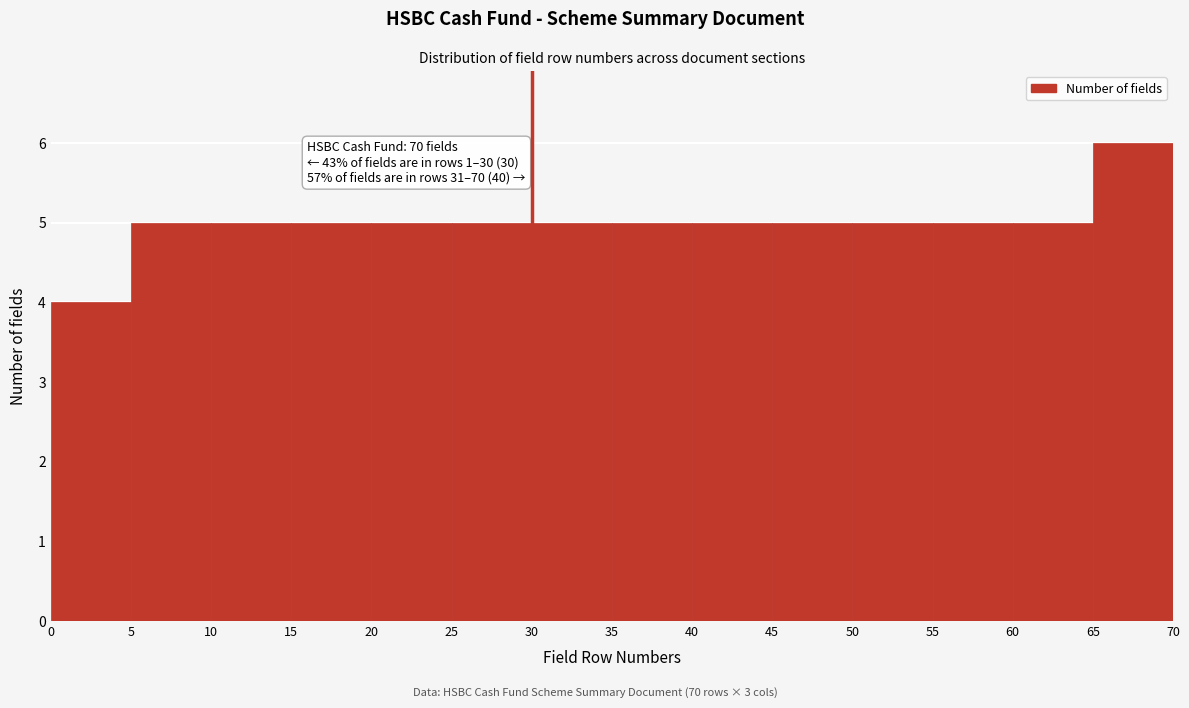

Over which range of the x-axis is the bar tallest?

65 to 70